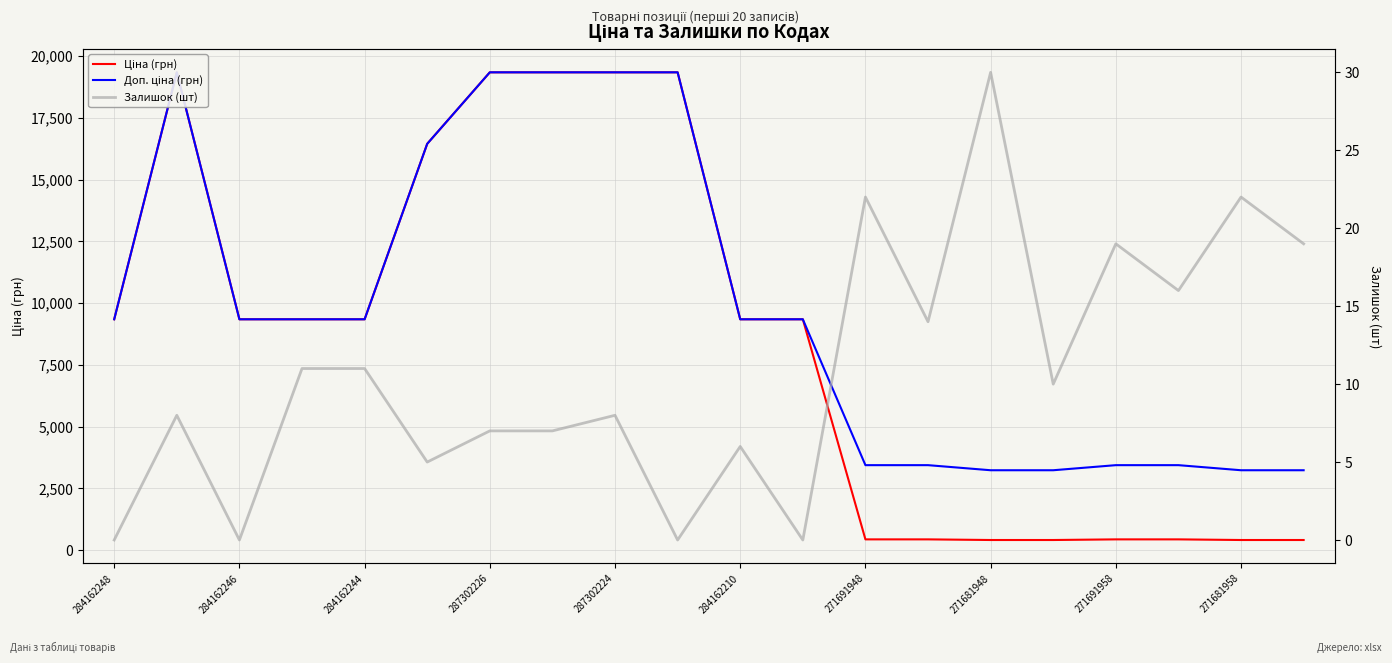

Reading left to right, transcribe all the data shown in this chart.

Ціна (грн): 9342.0	19343.1	9342.0	9342.0	9342.0	16448.2	19343.1	19343.1	19343.1	19343.1	9342.0	9342.0	429.3	429.3	403.6	403.6	429.3	429.3	403.6	403.6
Доп. ціна (грн): 9342.0	19343.1	9342.0	9342.0	9342.0	16448.2	19343.1	19343.1	19343.1	19343.1	9342.0	9342.0	3434.6	3434.6	3228.8	3228.8	3434.6	3434.6	3228.8	3228.8
Залишок (шт): 0.0	8.0	0.0	11.0	11.0	5.0	7.0	7.0	8.0	0.0	6.0	0.0	22.0	14.0	30.0	10.0	19.0	16.0	22.0	19.0